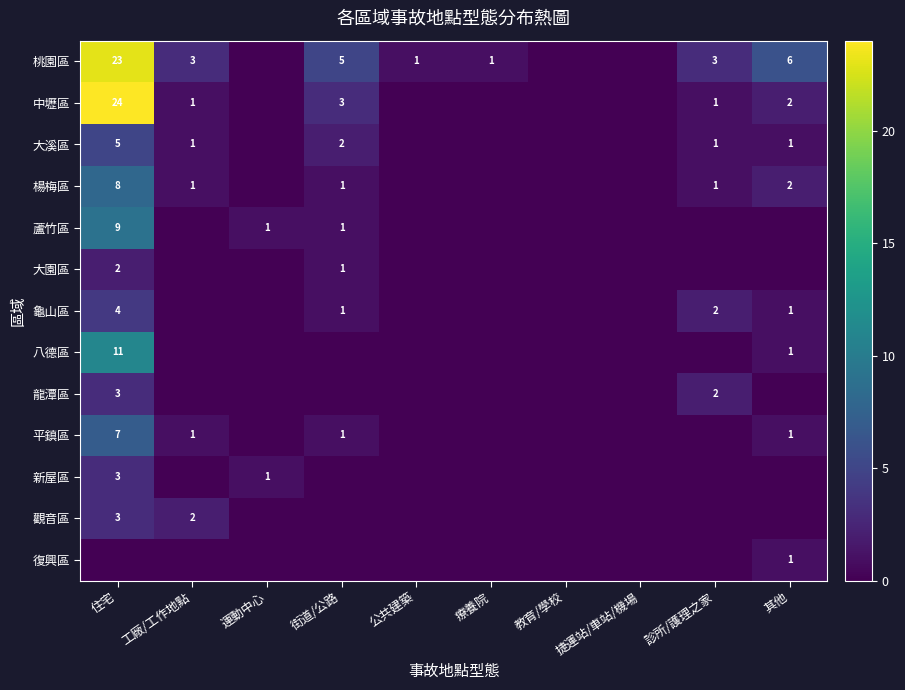

True or false: 中壢區 has a value of 2 at 其他.

True